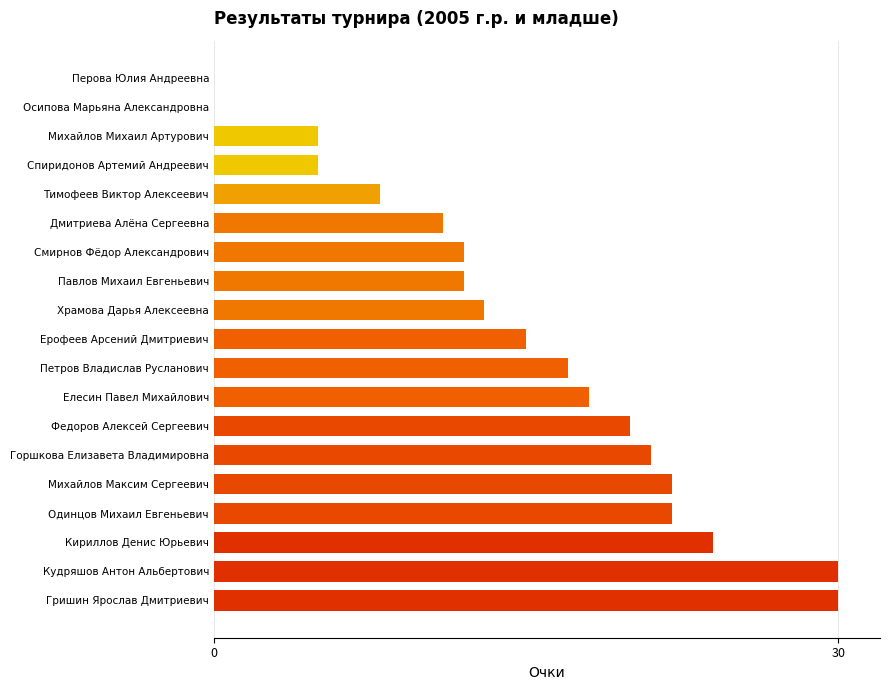

Which has a higher value, Петров Владислав Русланович or Ерофеев Арсений Дмитриевич?

Петров Владислав Русланович